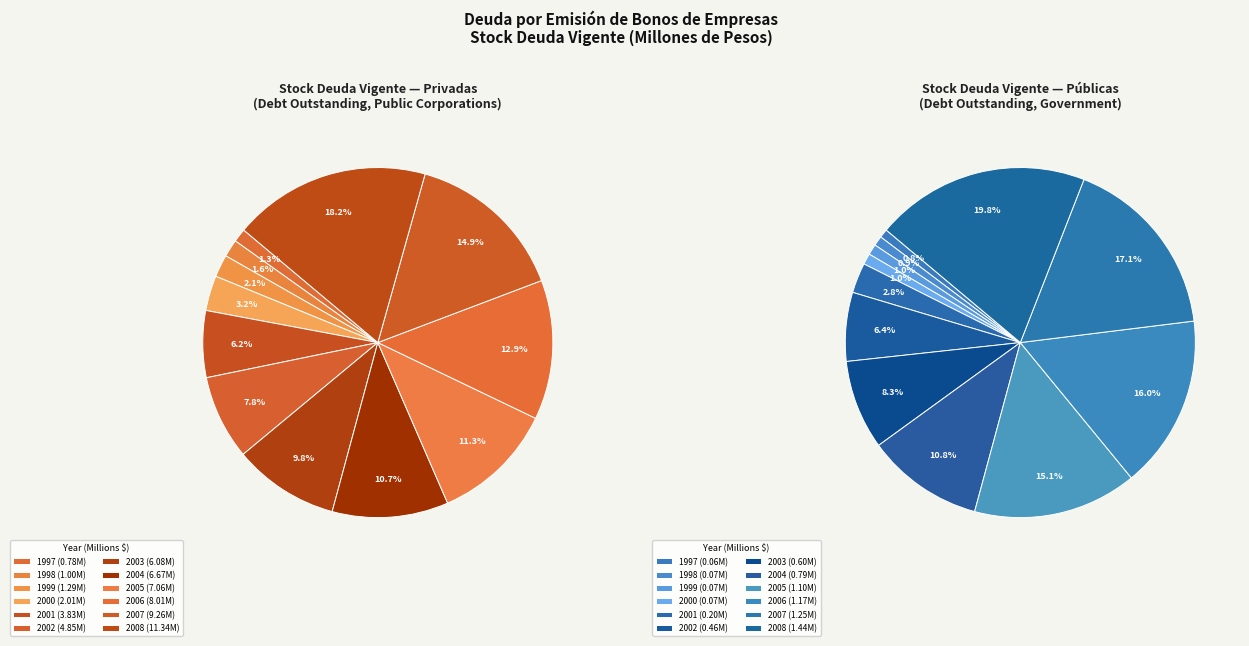

How many segments does this pie chart have?

12